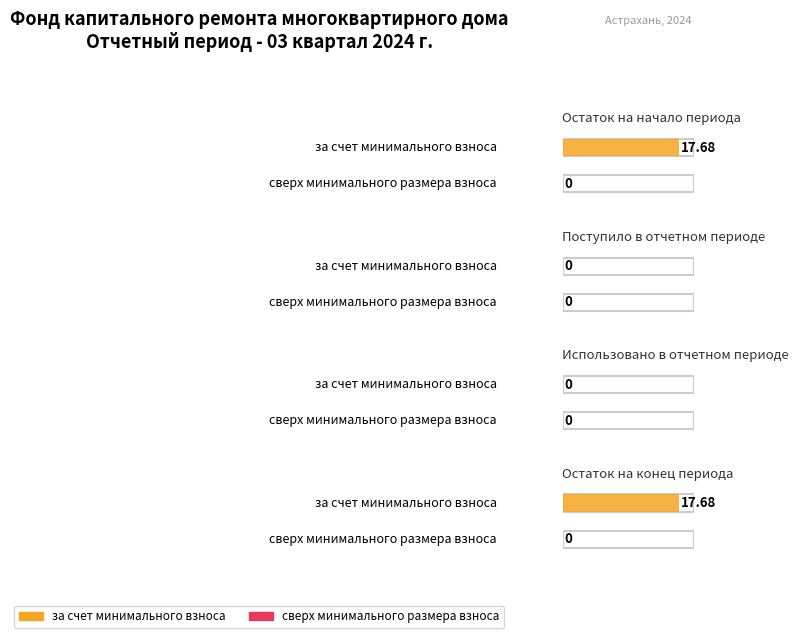

What value does the за счет минимального взноса series have at Остаток на начало?

17.7